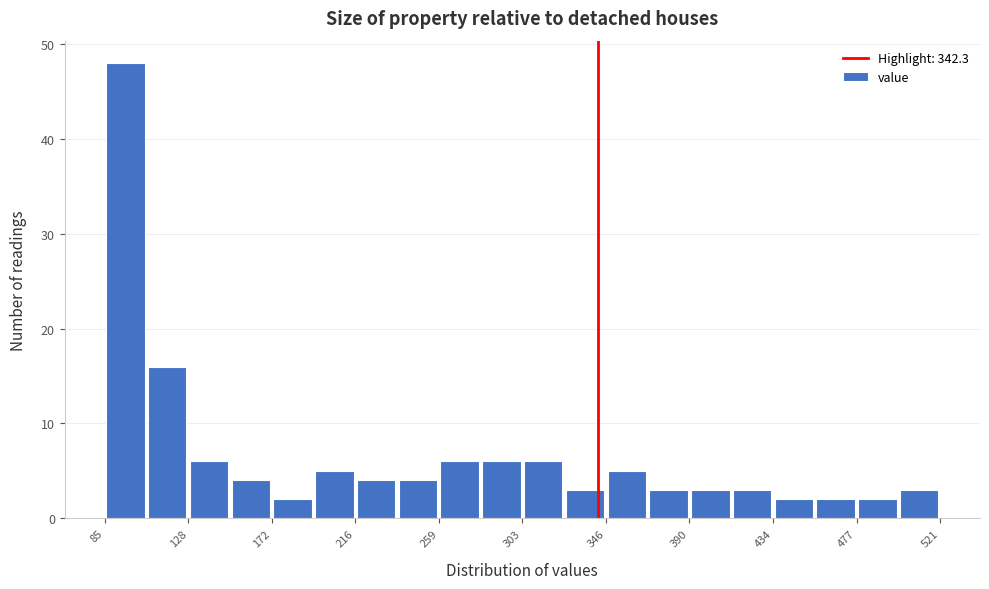

Reading left to right, list every bar in this chart as the range it spans on the x-axis followed by its height. Neither the bar edges nor the heights are printed on the chart, so give them approximately, as read against the axes.

85 to 105: 48
105 to 130: 16
130 to 150: 6
150 to 170: 4
170 to 195: 2
195 to 215: 5
215 to 240: 4
240 to 260: 4
260 to 280: 6
280 to 305: 6
305 to 325: 6
325 to 345: 3
345 to 370: 5
370 to 390: 3
390 to 410: 3
410 to 435: 3
435 to 455: 2
455 to 475: 2
475 to 500: 2
500 to 520: 3